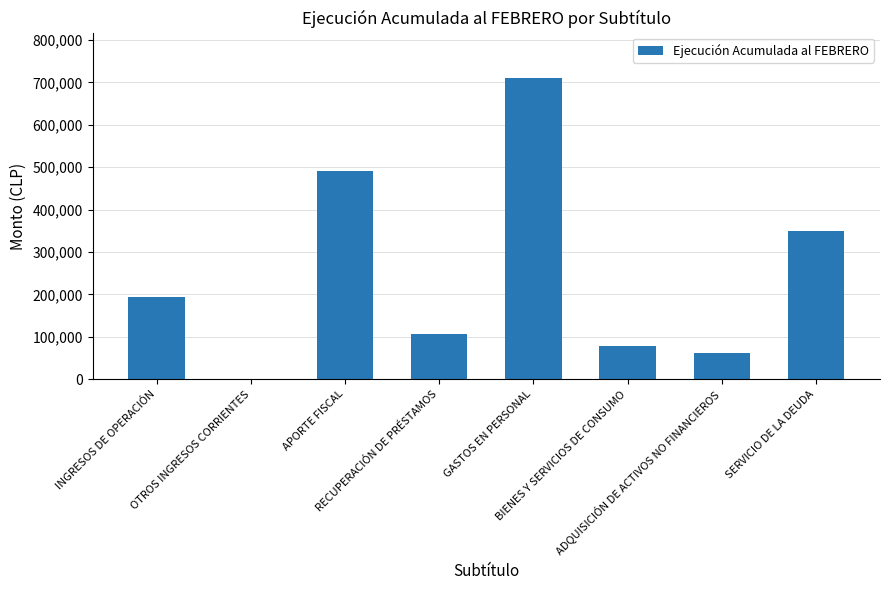

What is the maximum value shown in the chart?

710761